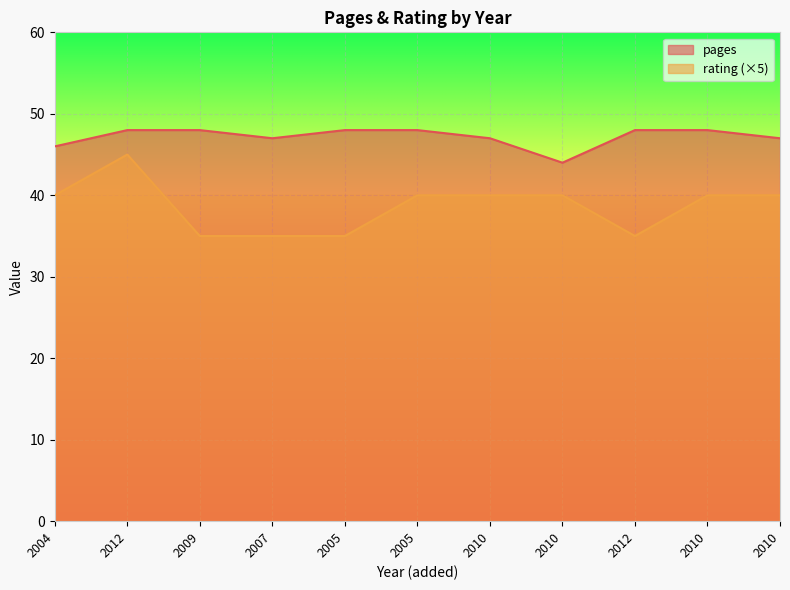

True or false: rating and pages cross at least once.

False